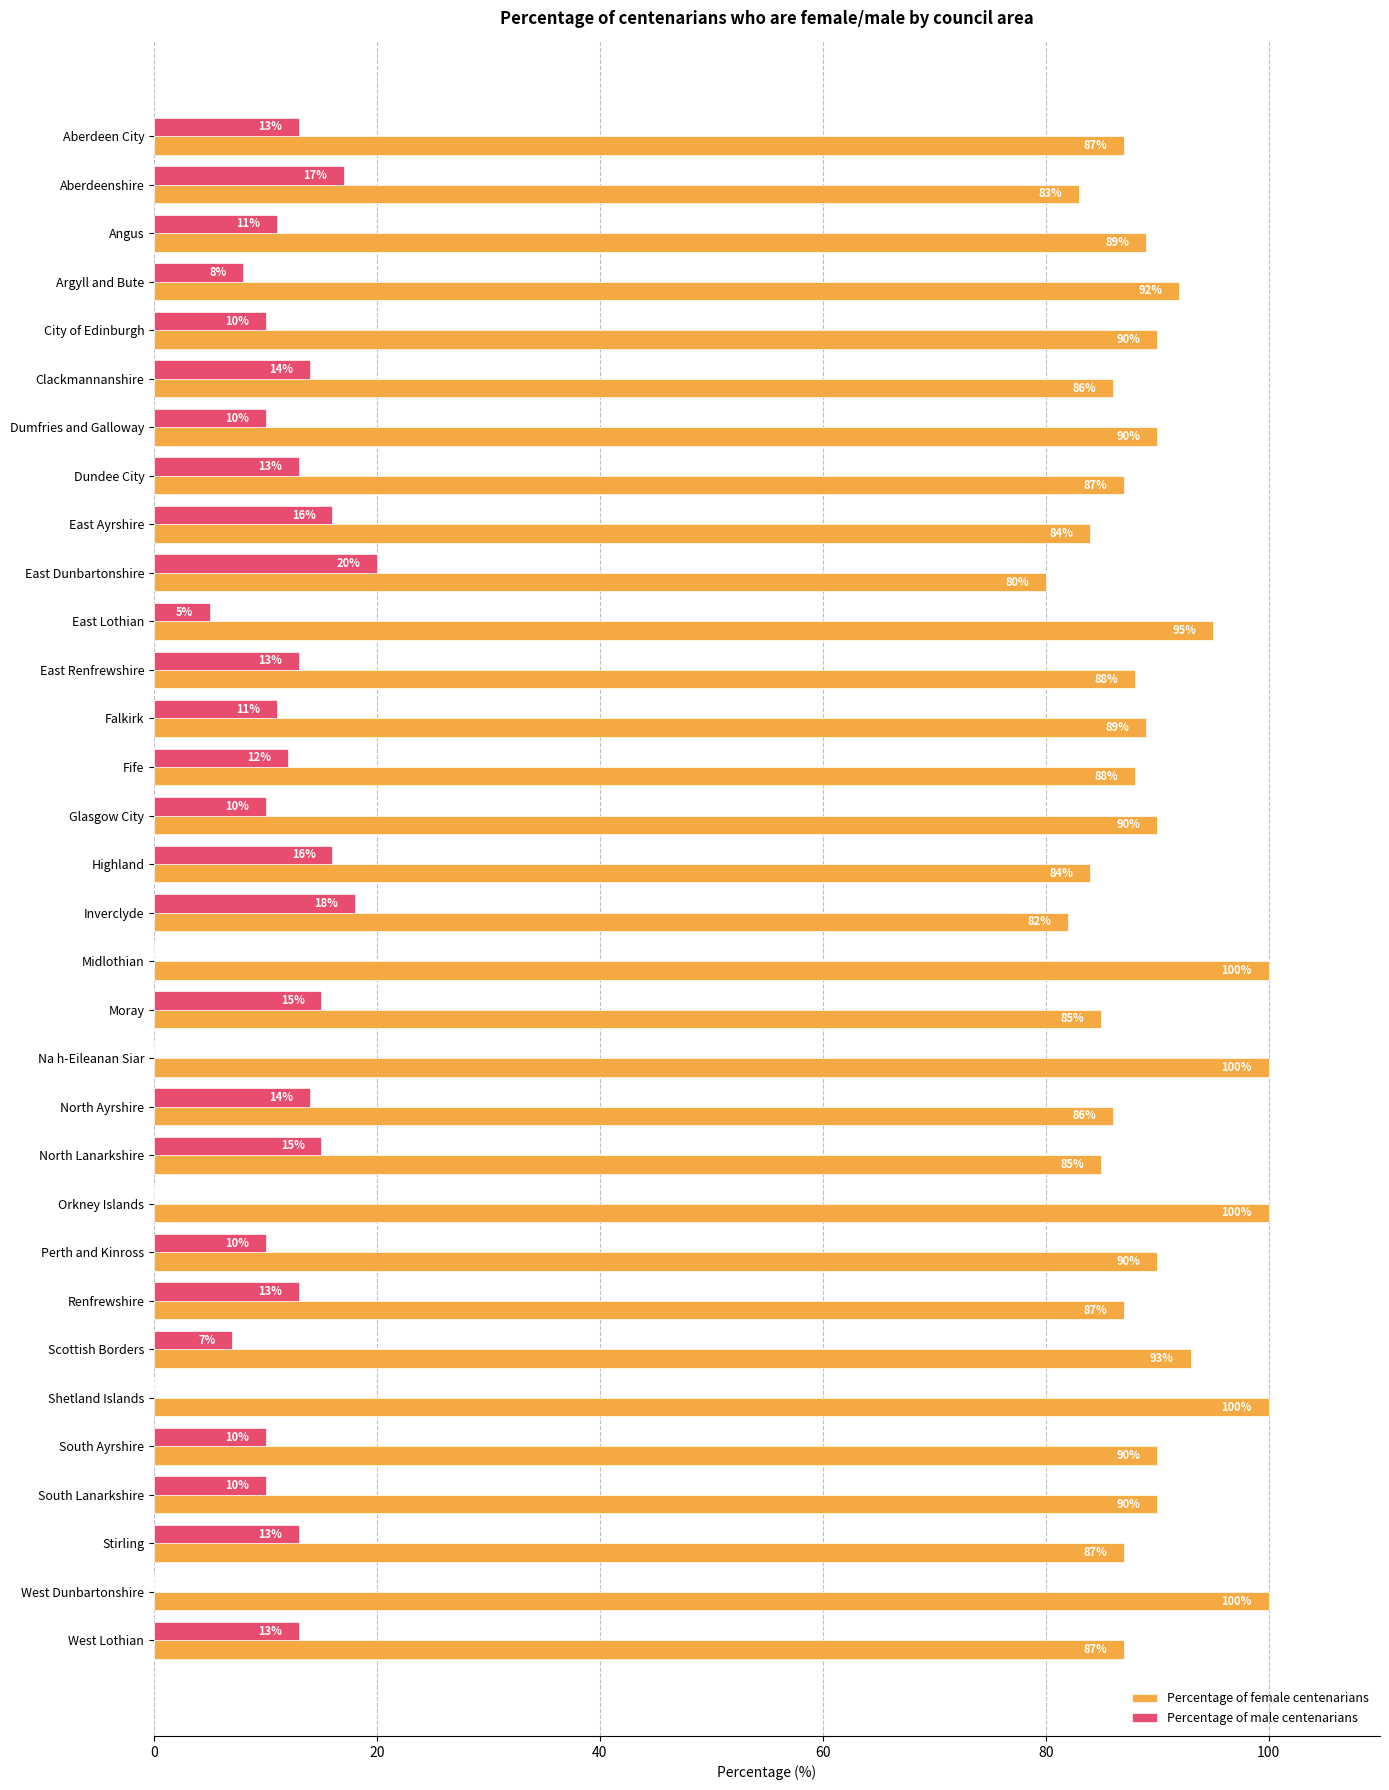

Read the Percentage of female centenarians value at Dundee City, to the nearest 5.

85